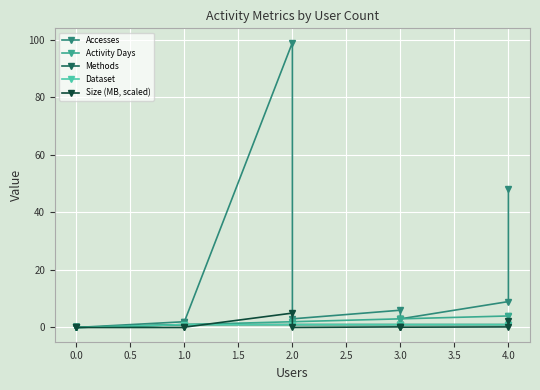

How many lines are shown in the chart?

5